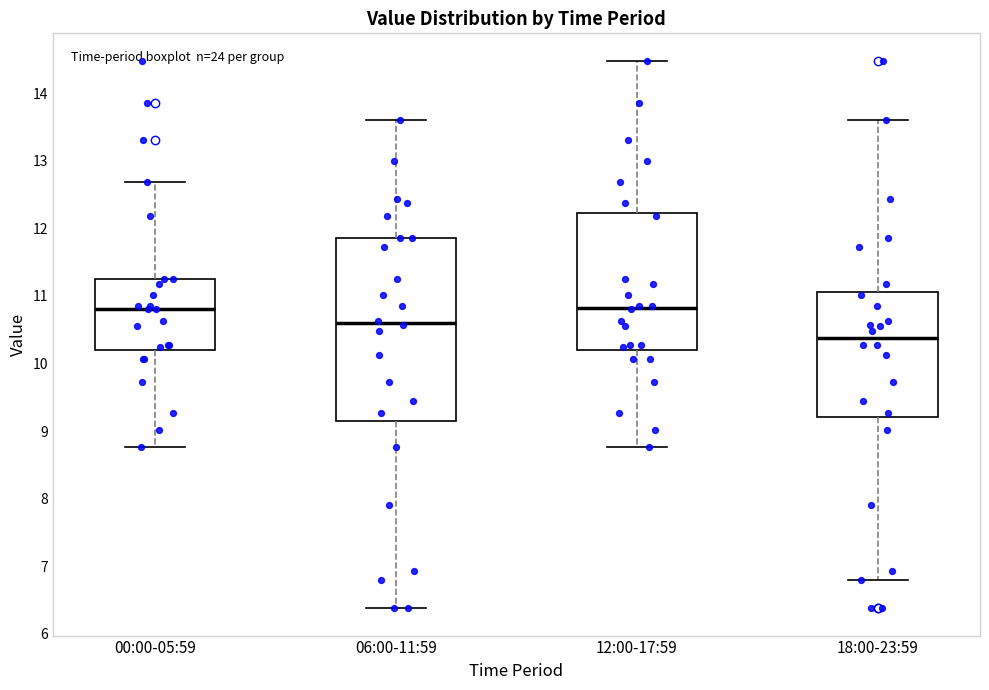

Which box's median line is the lowest?

18:00-23:59